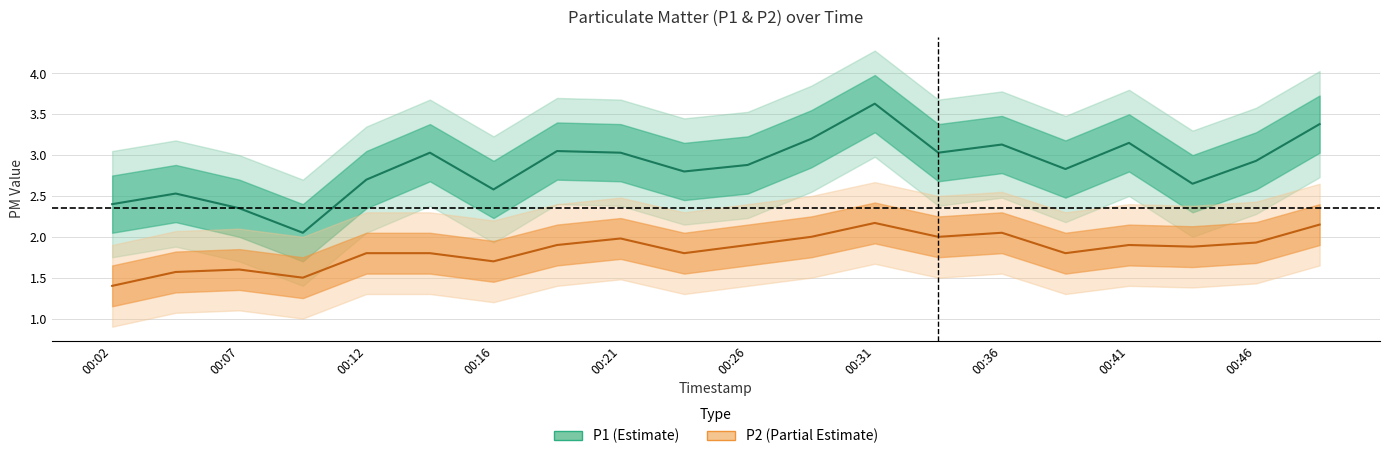

Is it true that P2 equals 0.9 at 13?

False